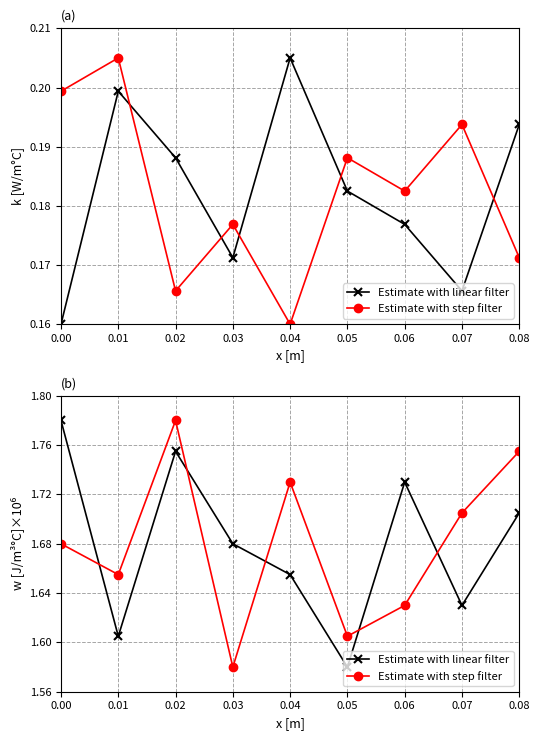

Which series has the largest range (max minus min)?

Estimate with linear filter